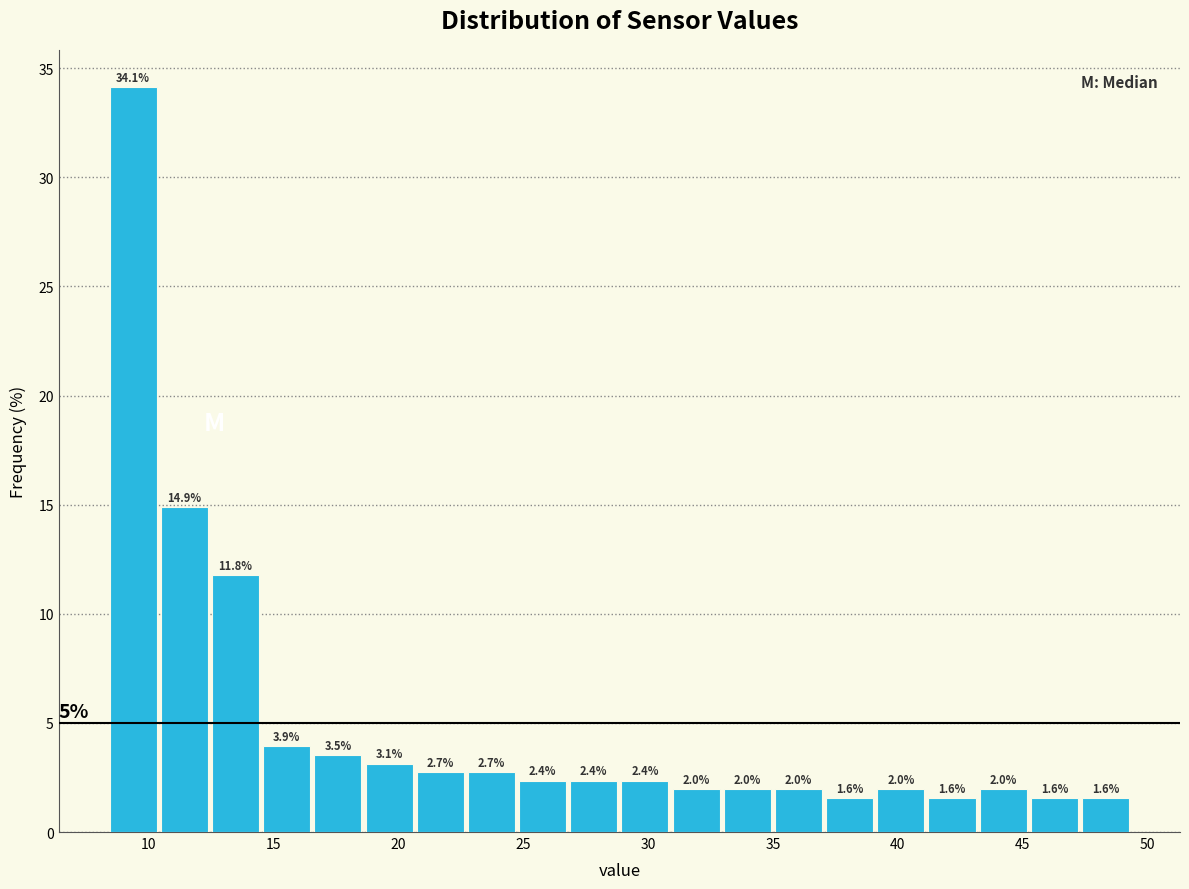

Over which range of the x-axis is the bar tallest?

8.5 to 10.5